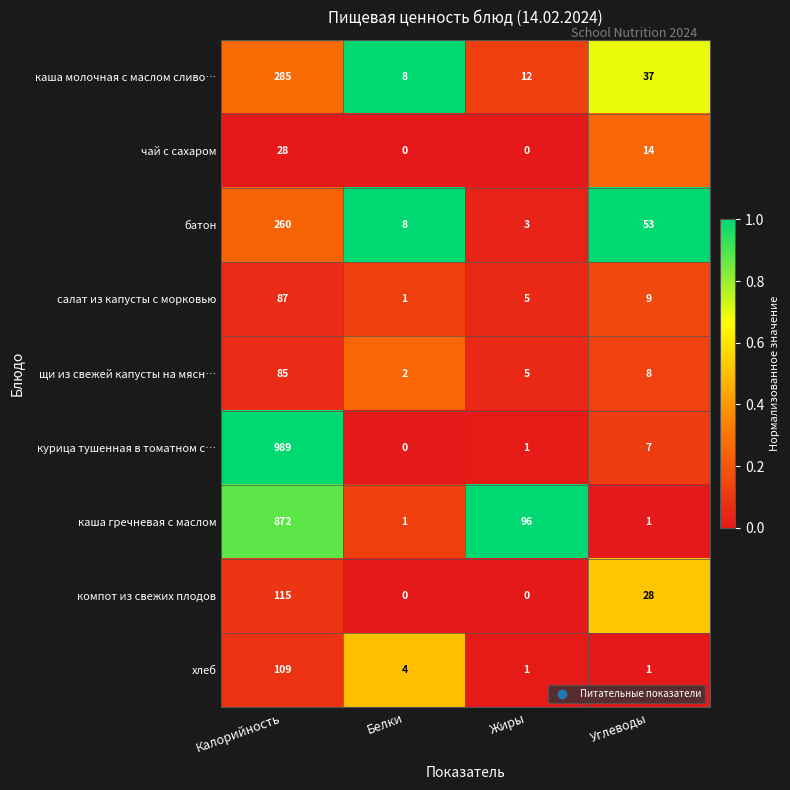

Count the number of categories in the chart.

4